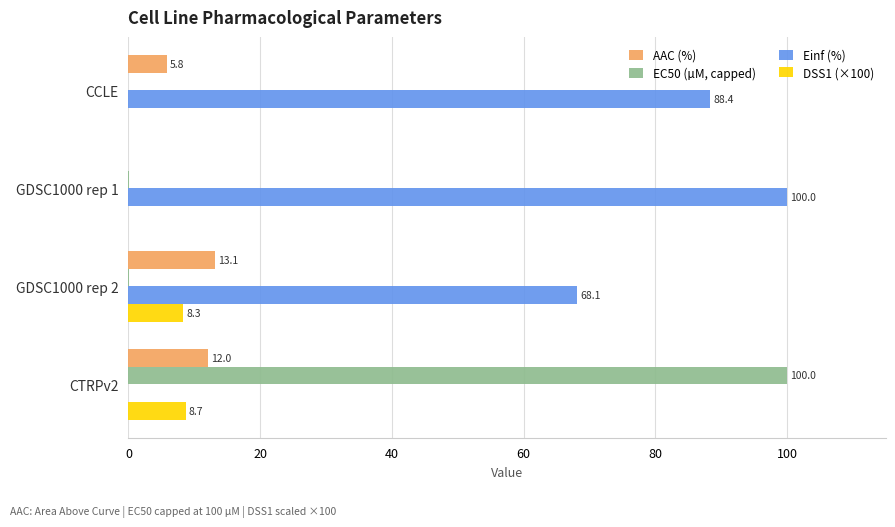

Which series has the largest total across all categories?

Einf (%)